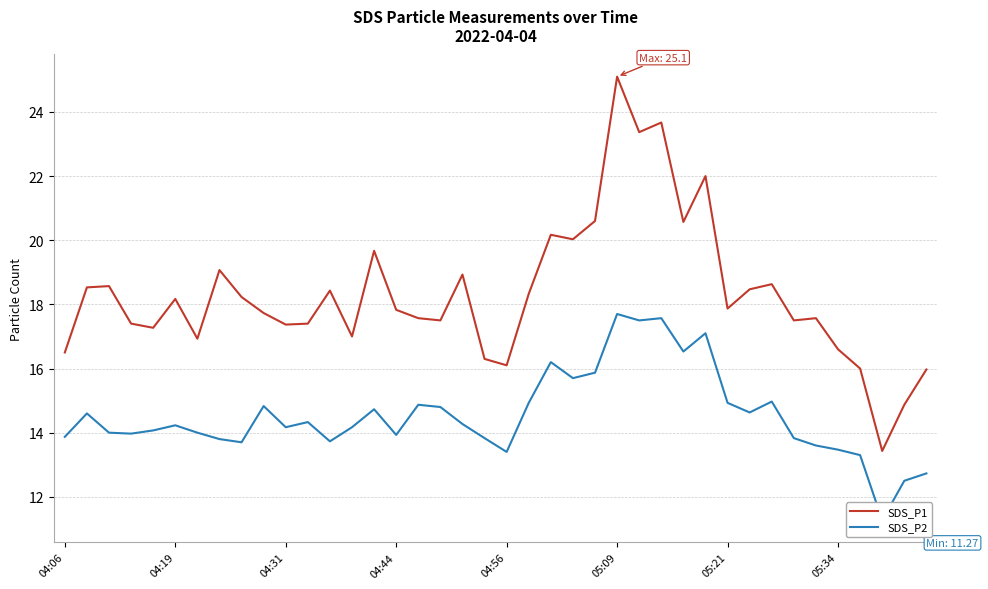

True or false: SDS_P2 and SDS_P1 intersect in this chart.

False